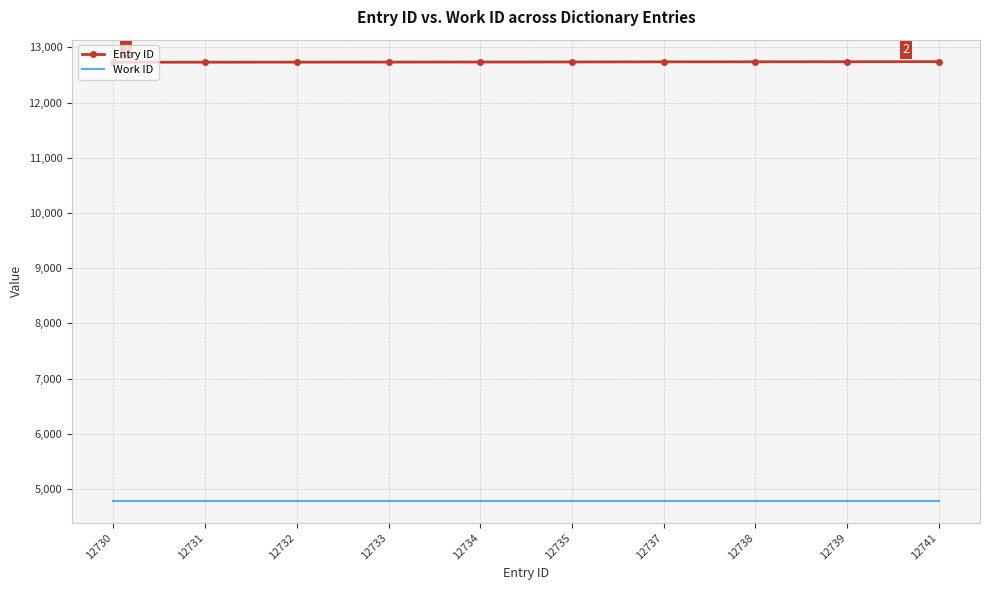

The Work ID series shows 4785 at 12730. True or false?

True